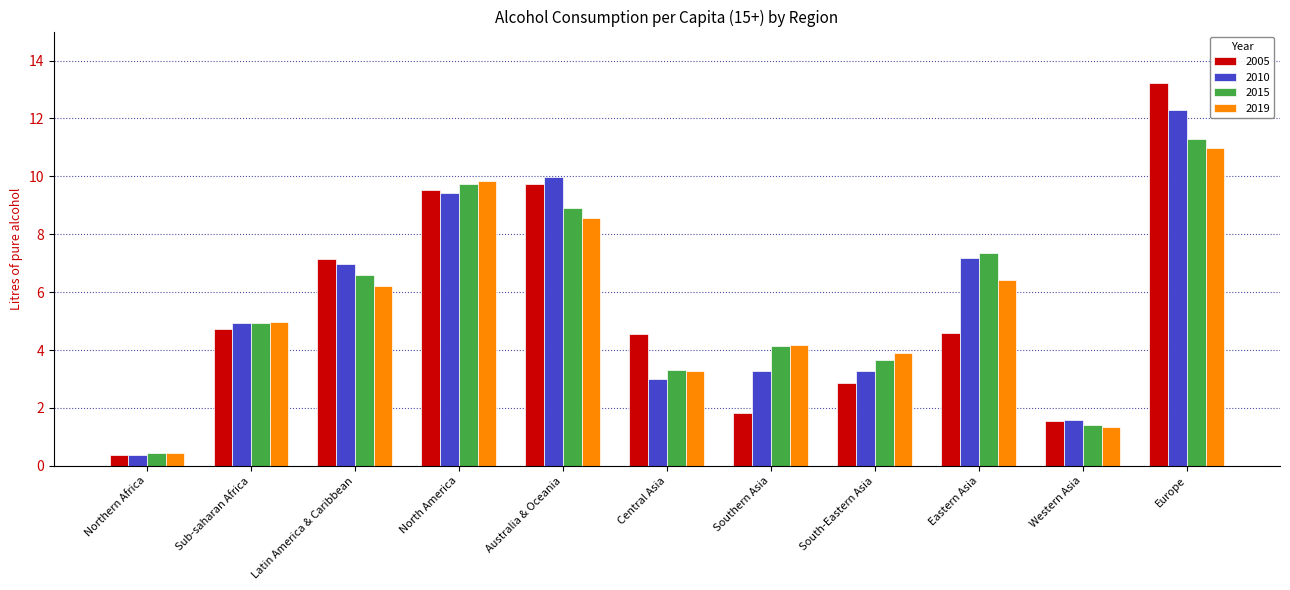

What are all the series names shown in the legend?

2005, 2010, 2015, 2019